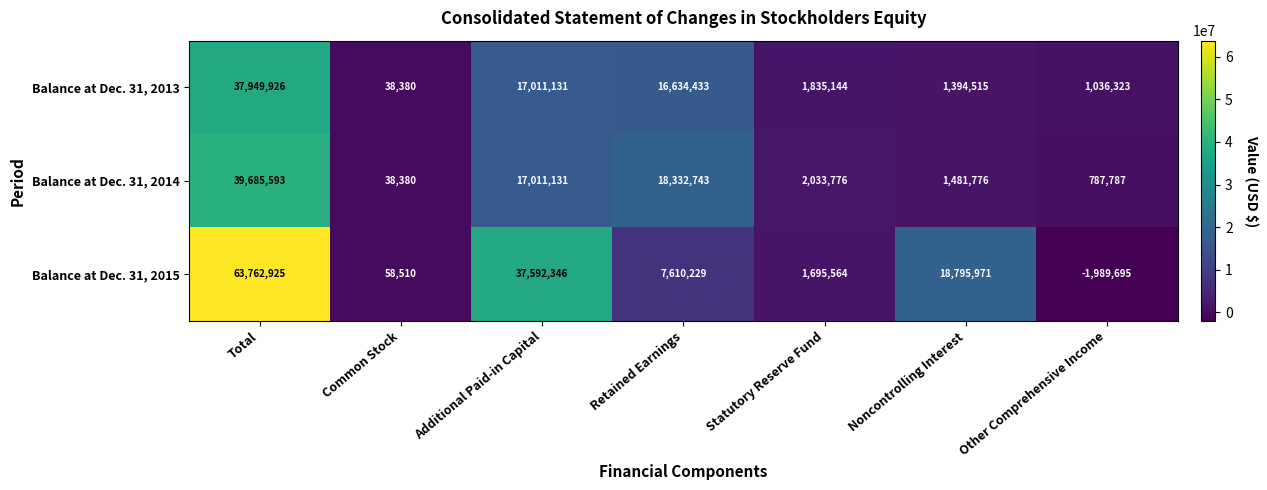

How many negative values does the Balance at Dec. 31, 2015 series have?

1